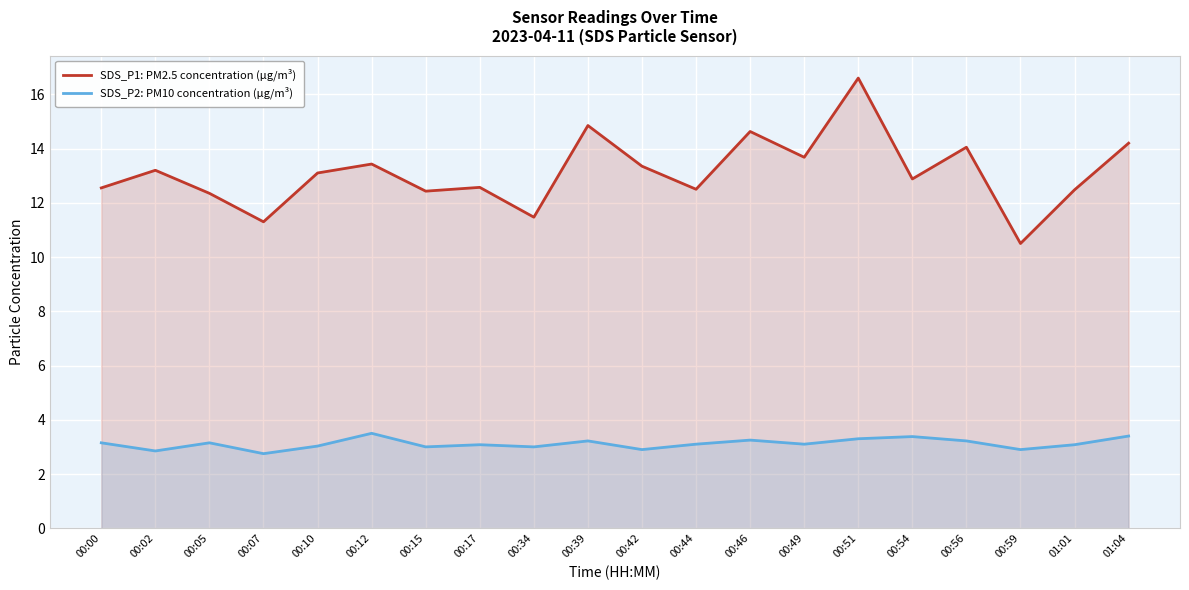

Where does the SDS_P1: PM2.5 concentration (µg/m³) series first go above 13?

00:02